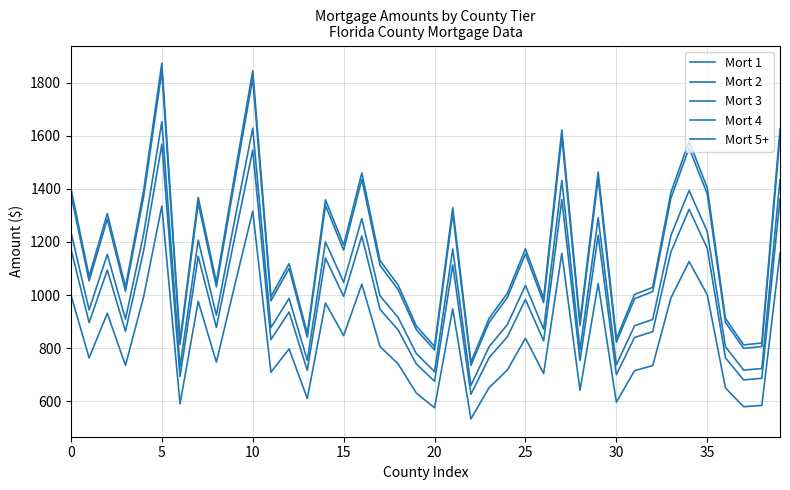

What is the difference between the maximum and minimum values in the Mort 5+ series?

1126